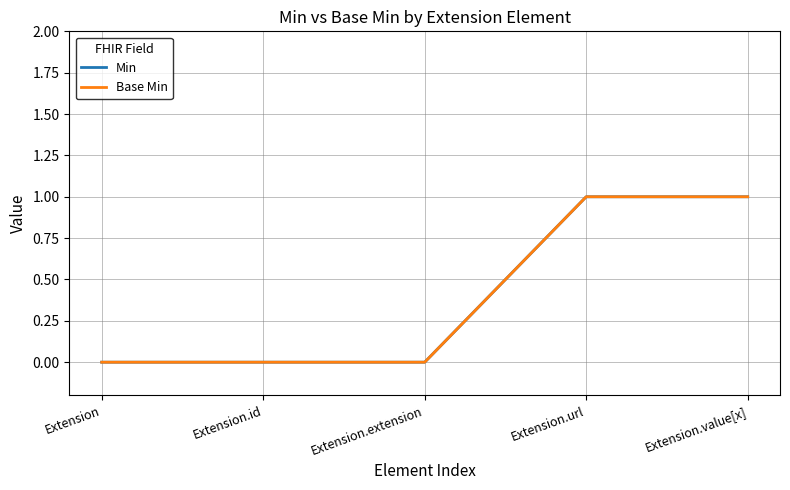

Reading left to right, extract all data points from this chart.

Min: Extension=0	Extension.id=0	Extension.extension=0	Extension.url=1	Extension.value[x]=1
Base Min: Extension=0	Extension.id=0	Extension.extension=0	Extension.url=1	Extension.value[x]=1